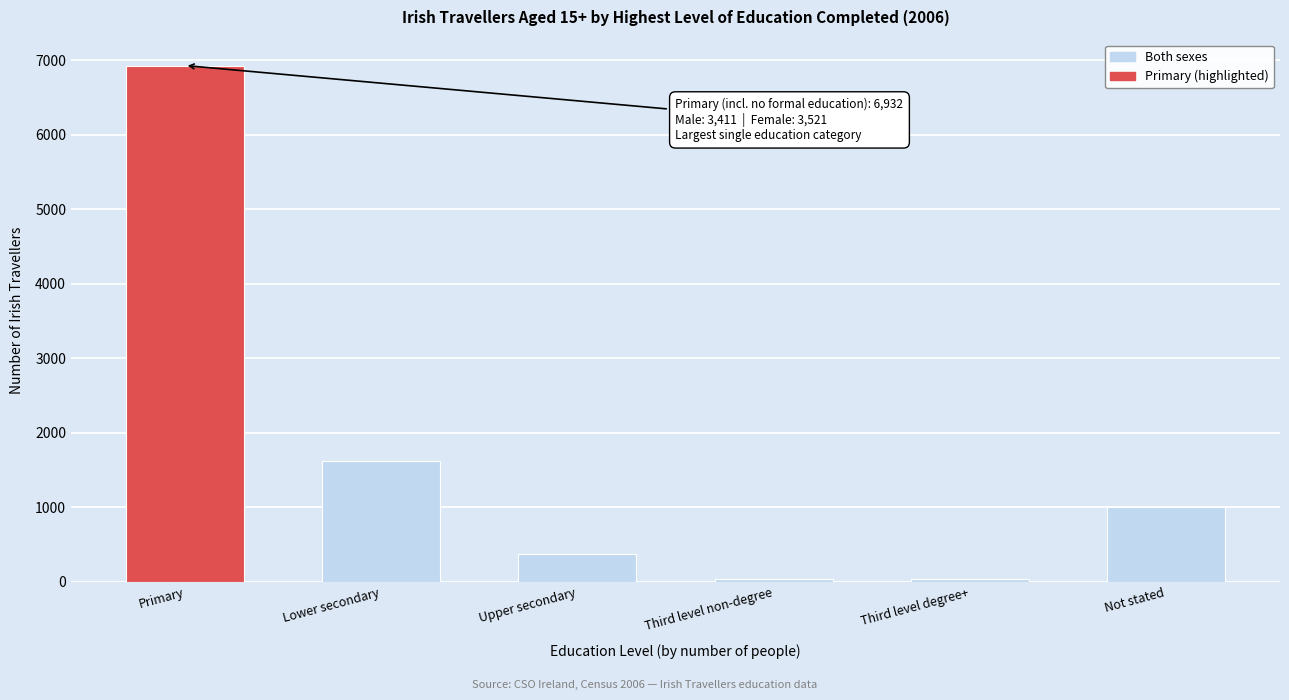

What is the approximate value at Upper secondary?

370